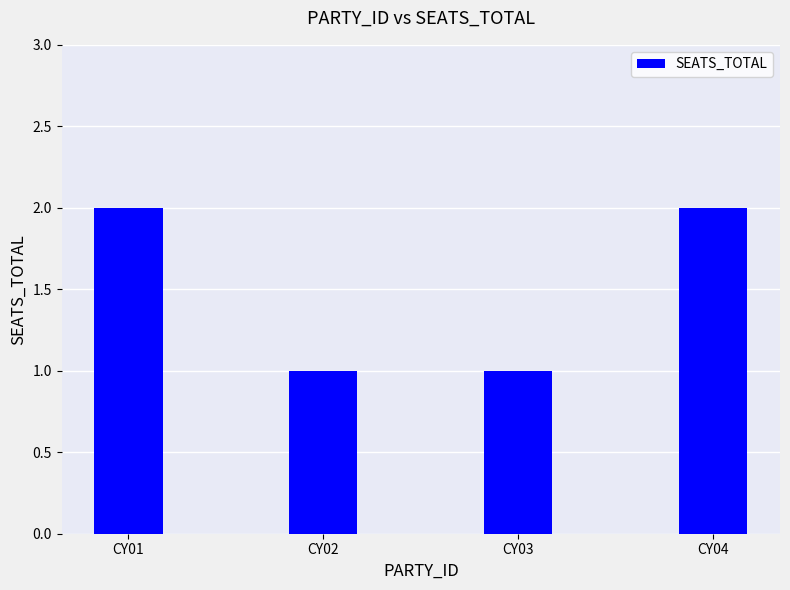

What is the value of the 4th bar from the left?

2